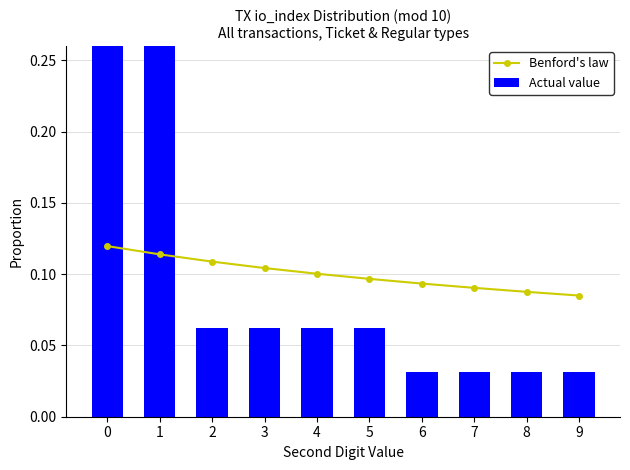

What is the maximum value for Actual value?

0.3